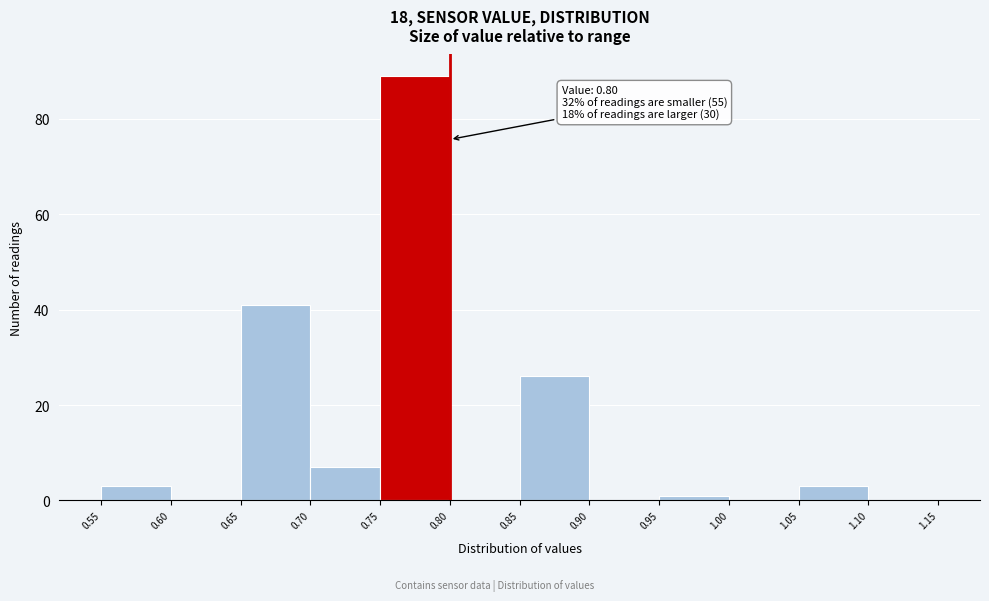

Which range on the x-axis has the tallest bar?

0.75 to 0.80